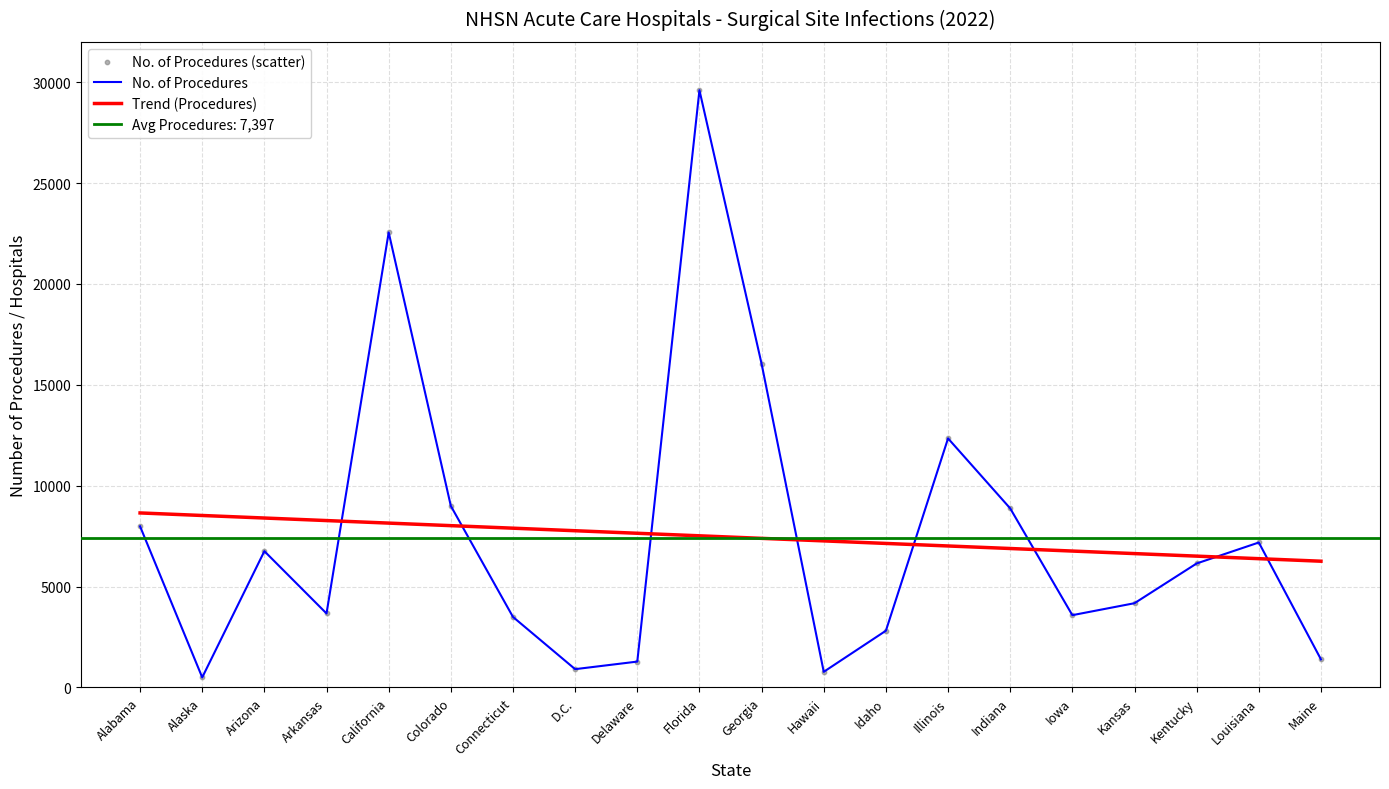

What is the total value across all series at Illinois?

31697.0